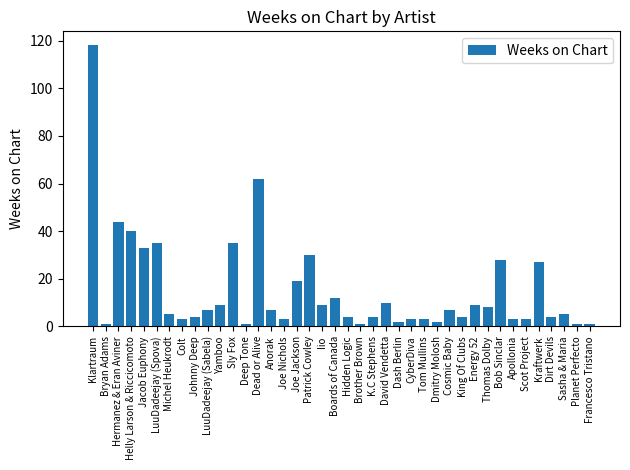

Are the bars horizontal?

No